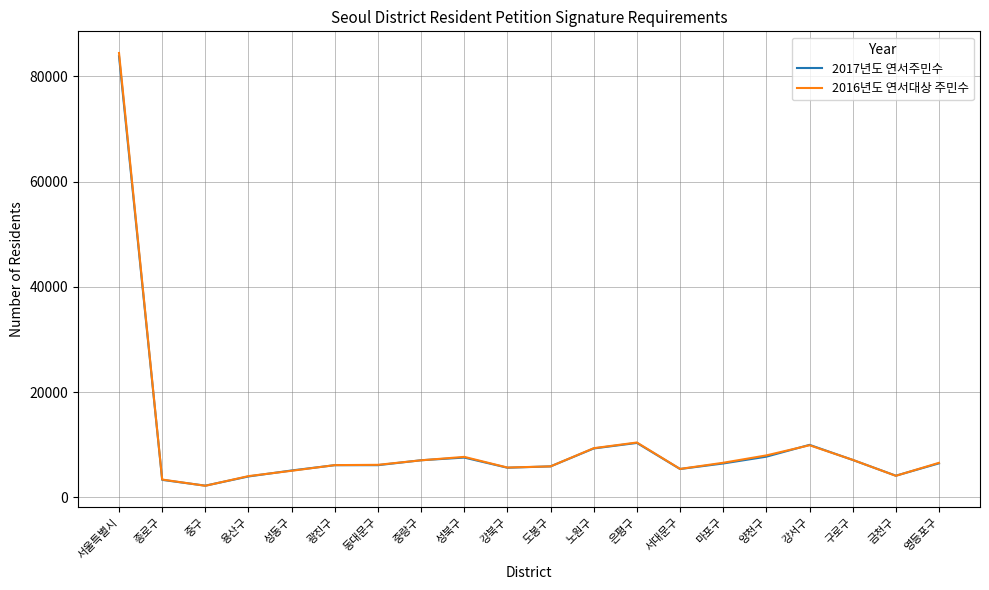

Count the number of data series in this chart.

2